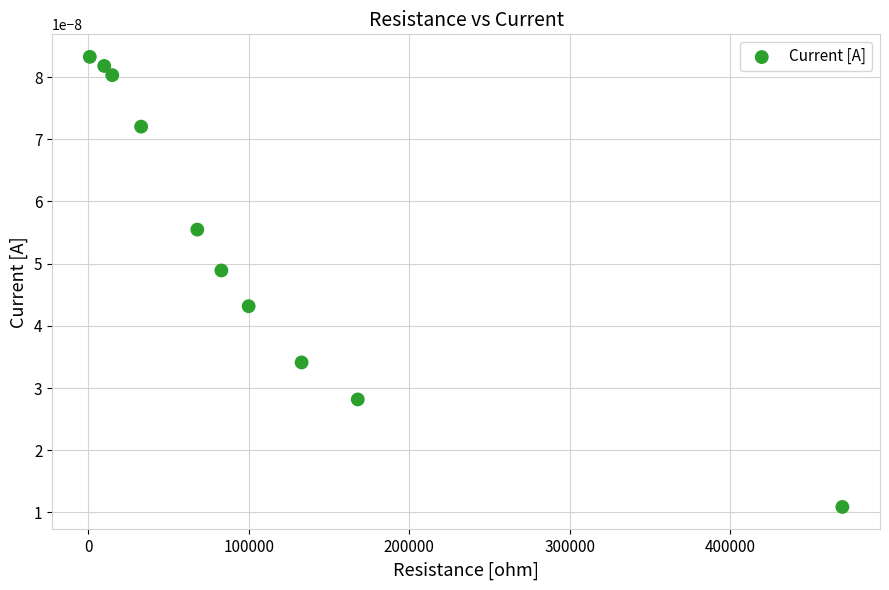

What is the range of X values (max minus min)?

469000.0